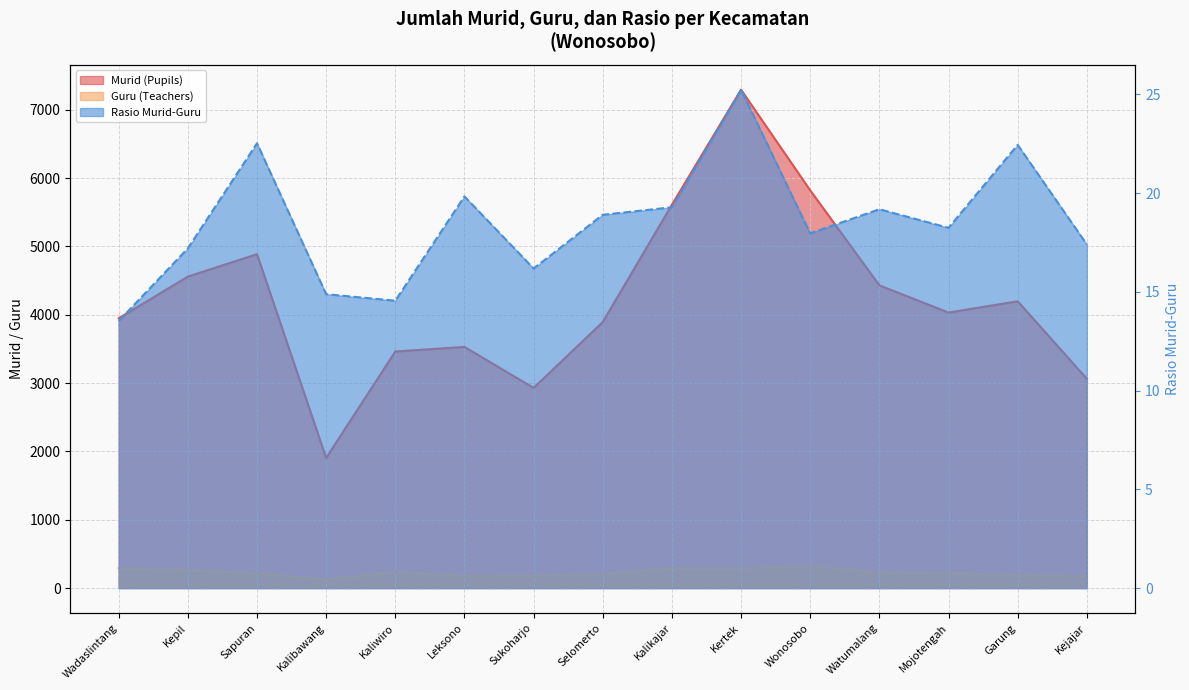

True or false: Rasio Murid-Guru and Murid (Pupils) intersect in this chart.

False